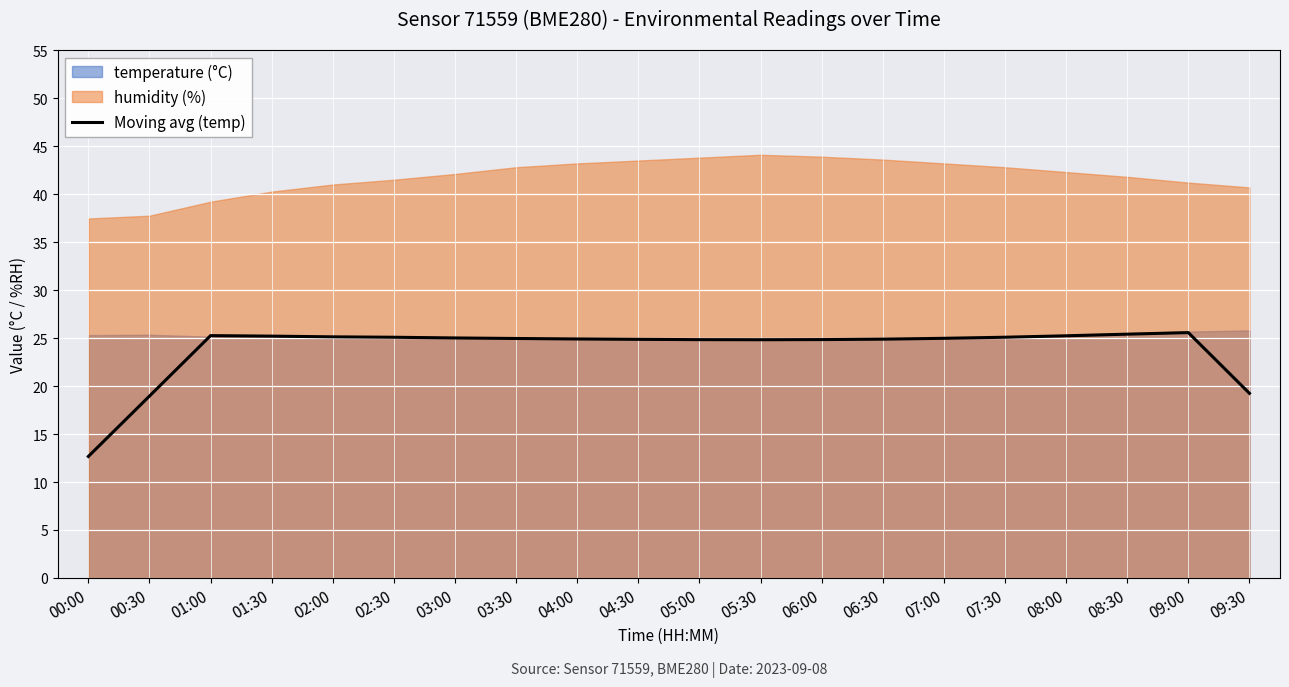

How many lines are shown in the chart?

1